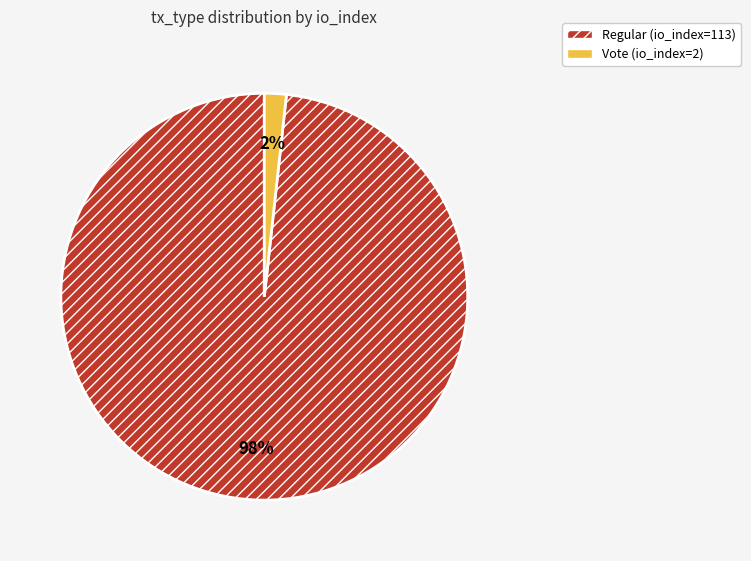

Combined, do Regular (io_index=113) and Vote (io_index=2) account for over 50%?

Yes